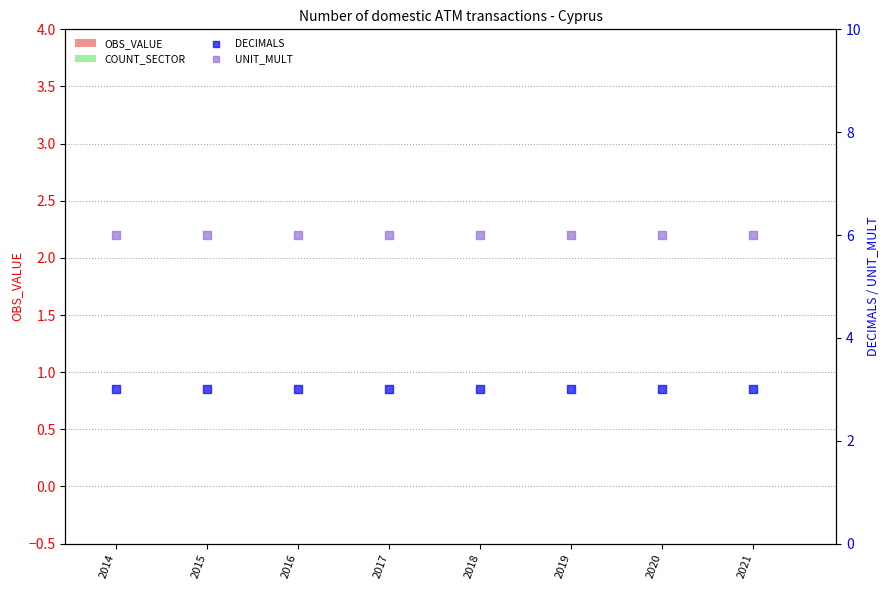

Which series reaches the minimum Y coordinate?

OBS_VALUE